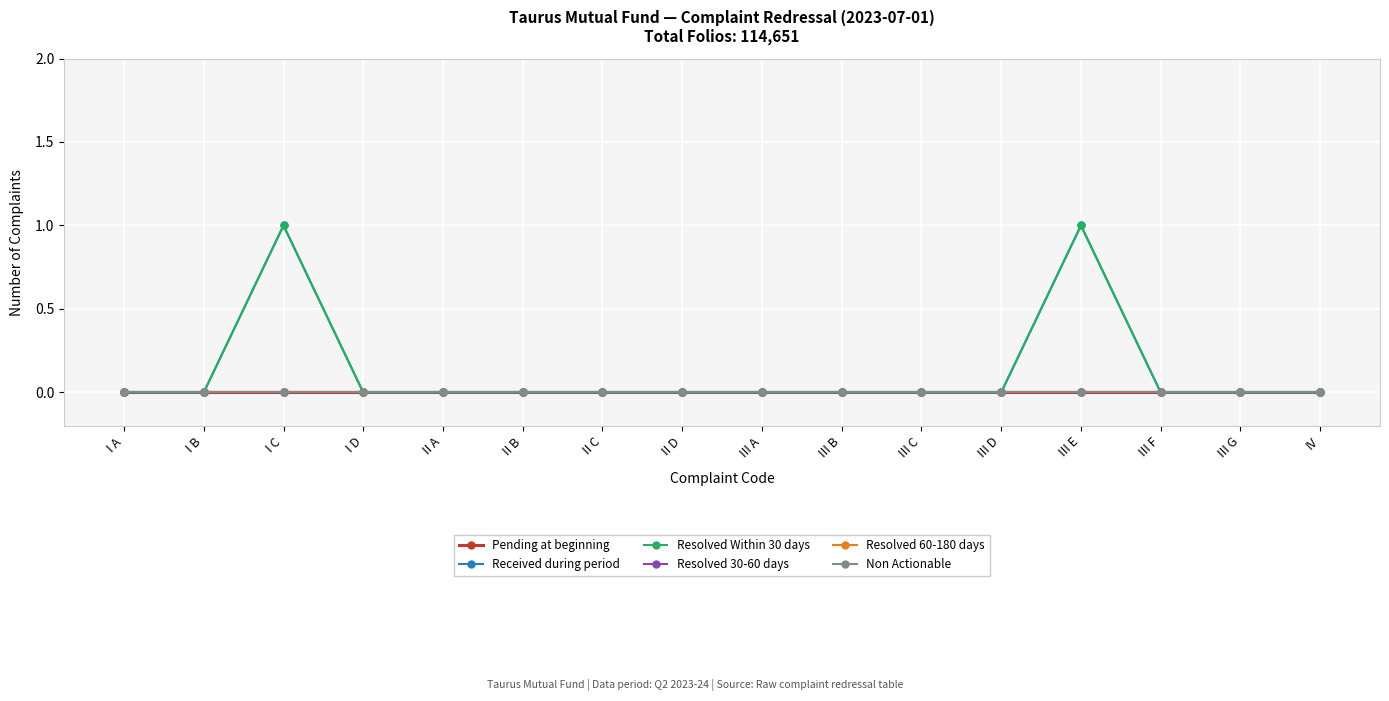

Does the chart have visible grid lines?

Yes